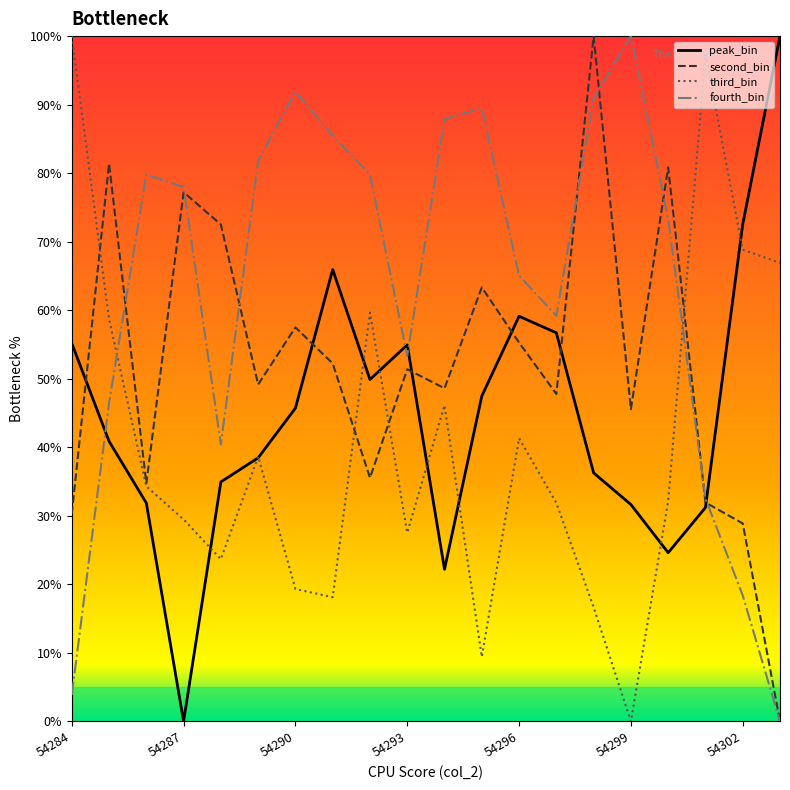

Rank the series by their average value, from lowest to highest.

third_bin, peak_bin, second_bin, fourth_bin